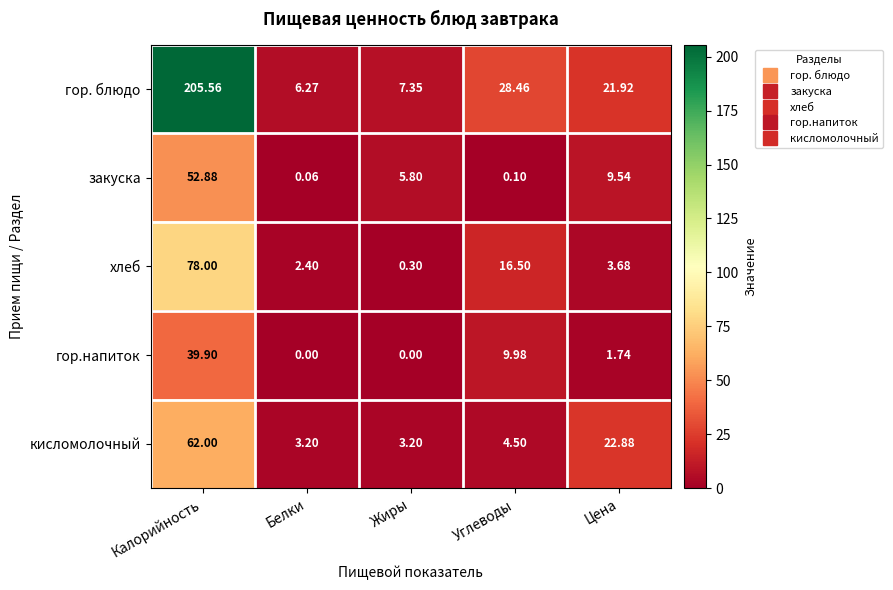

Which series changed the most between Калорийность and Цена?

гор. блюдо